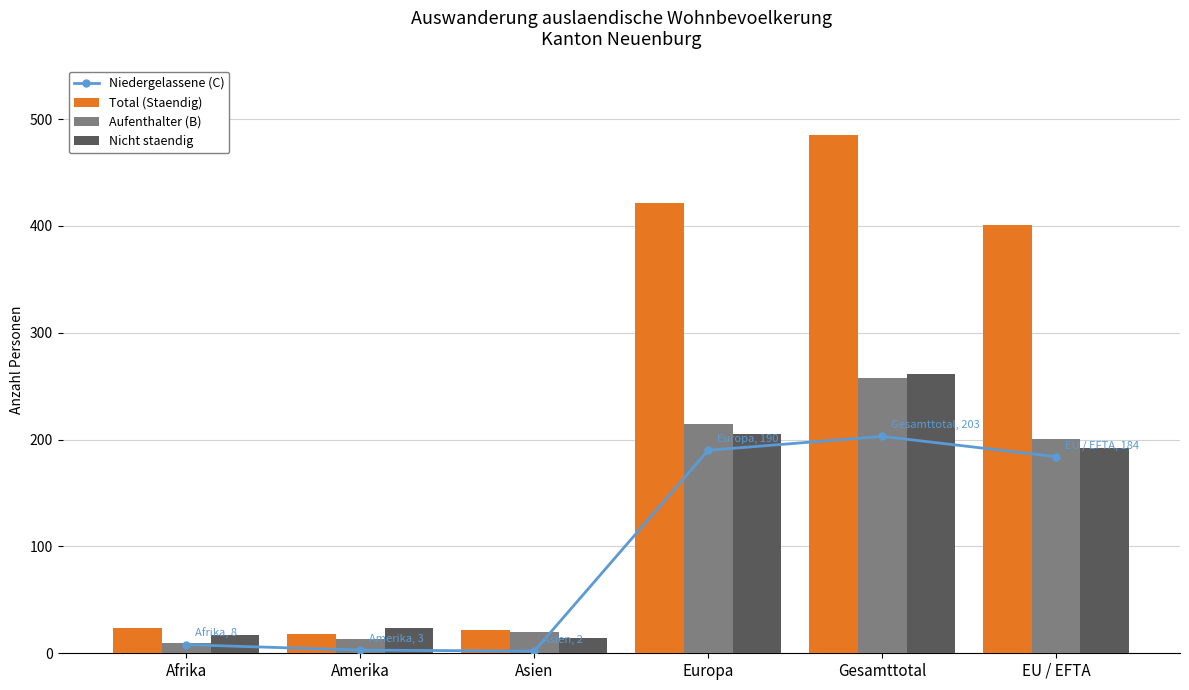

Is it true that Total (Staendig) equals 22 at Asien?

True